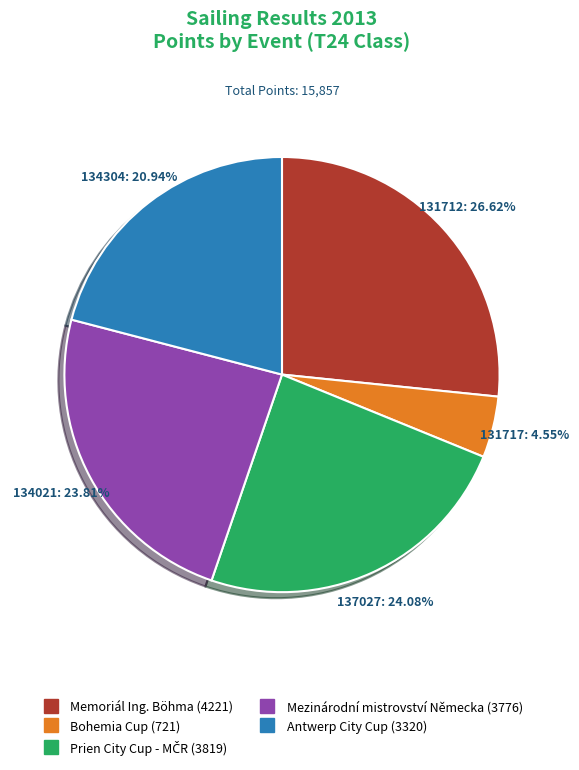

To the nearest percent, what is the difference between the largest and smallest slice percentages?

22%